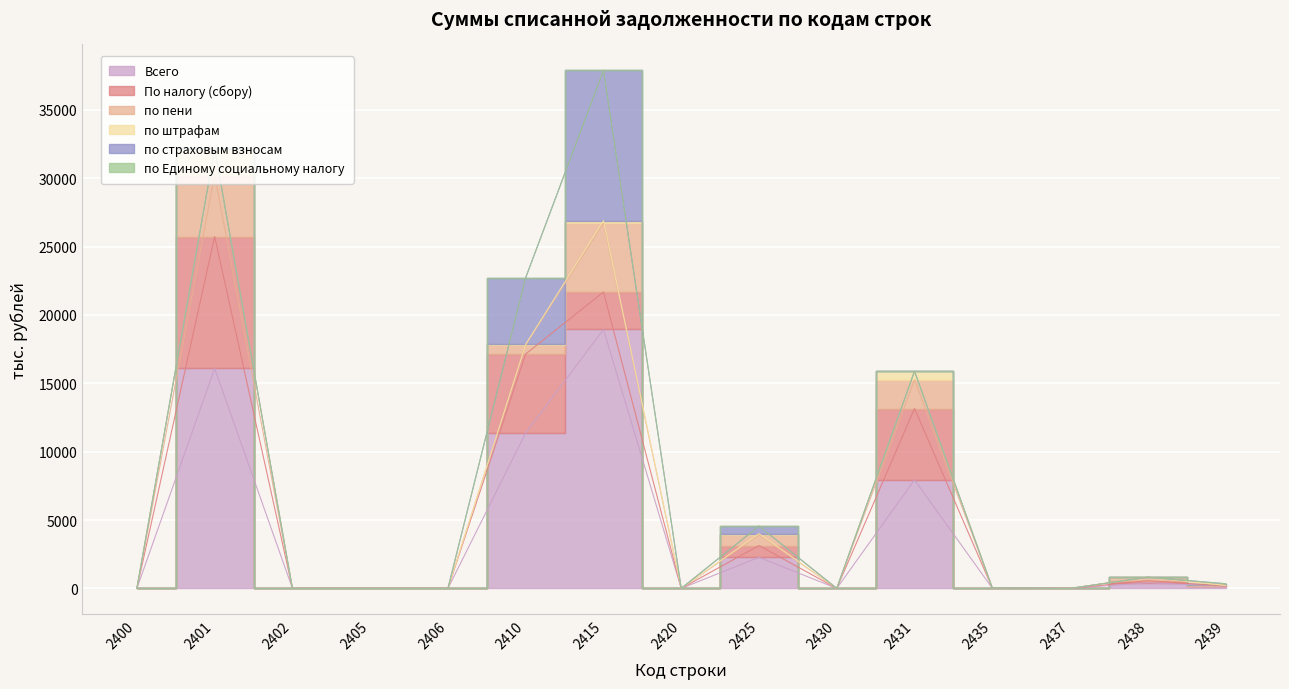

How many lines are shown in the chart?

6